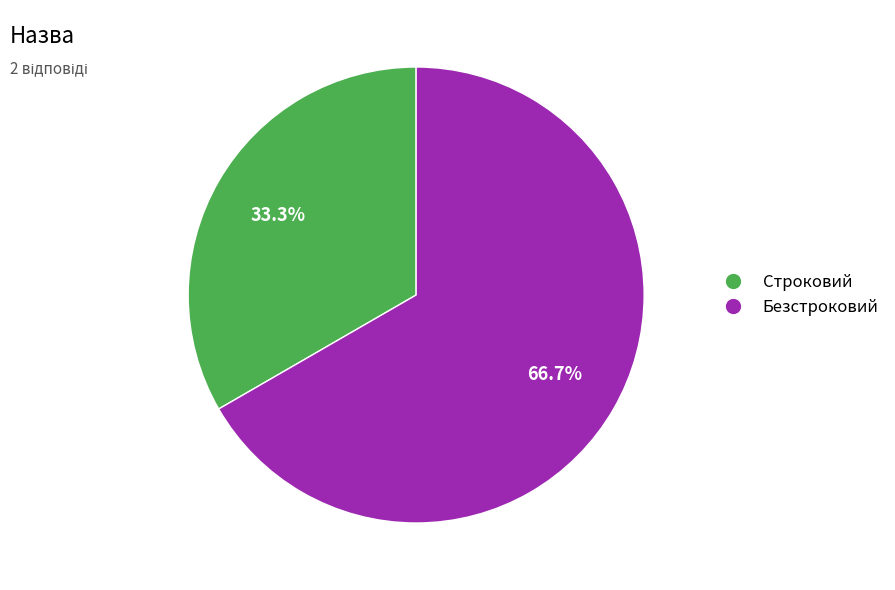

Is there any slice that represents more than half of the pie?

Yes